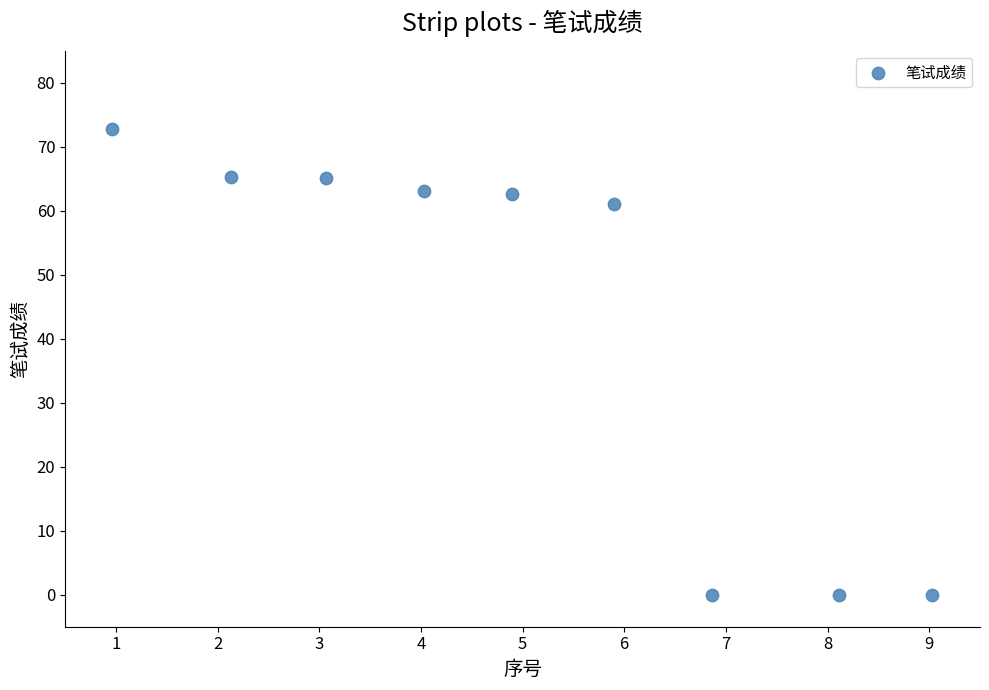

What is the average Y value?

43.3